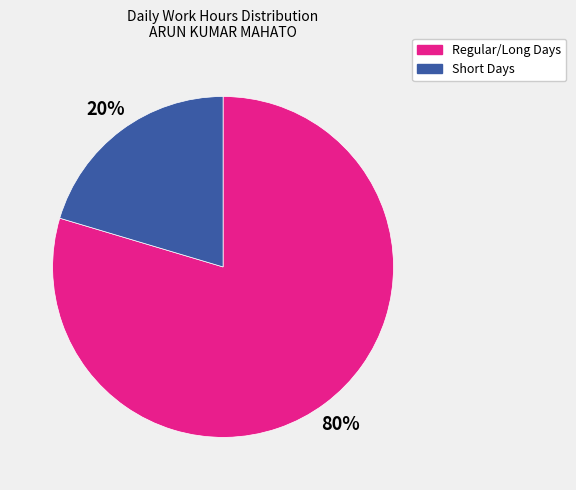

Between Short Days and Regular/Long Days, which is larger?

Regular/Long Days